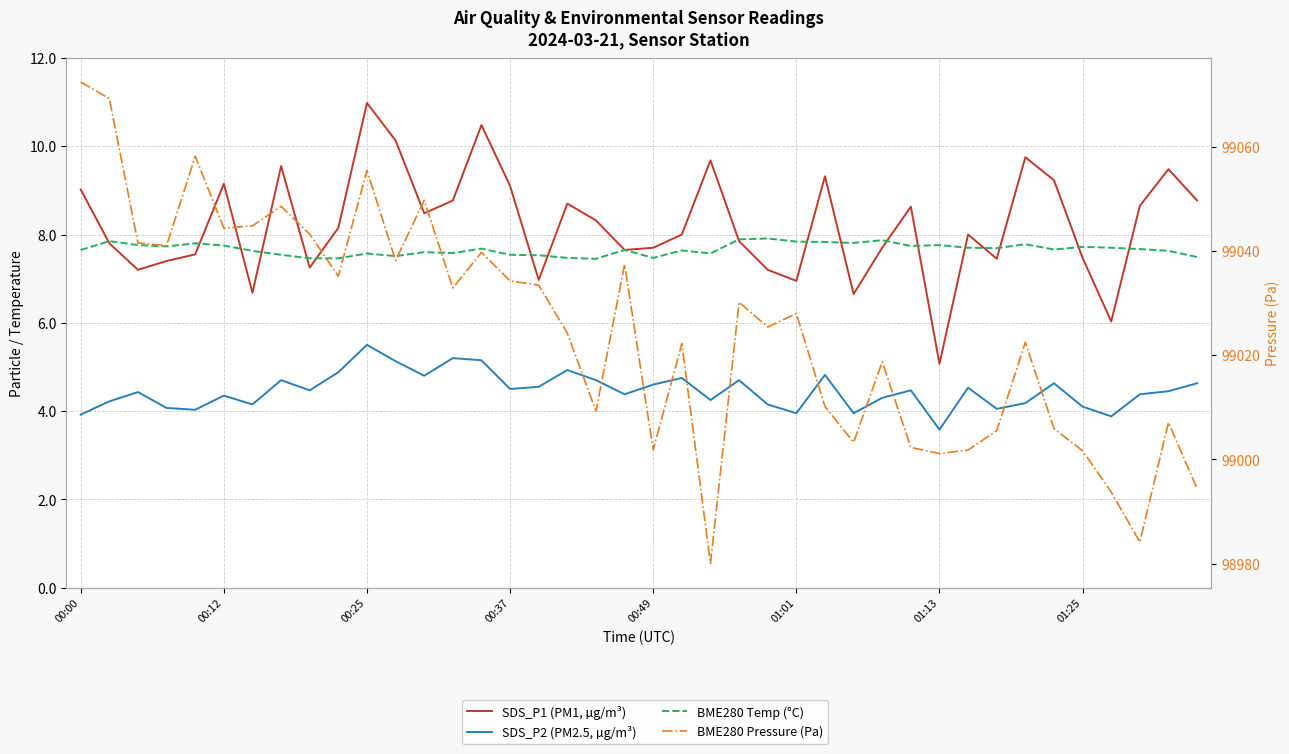

What is the smallest value displayed?

3.6